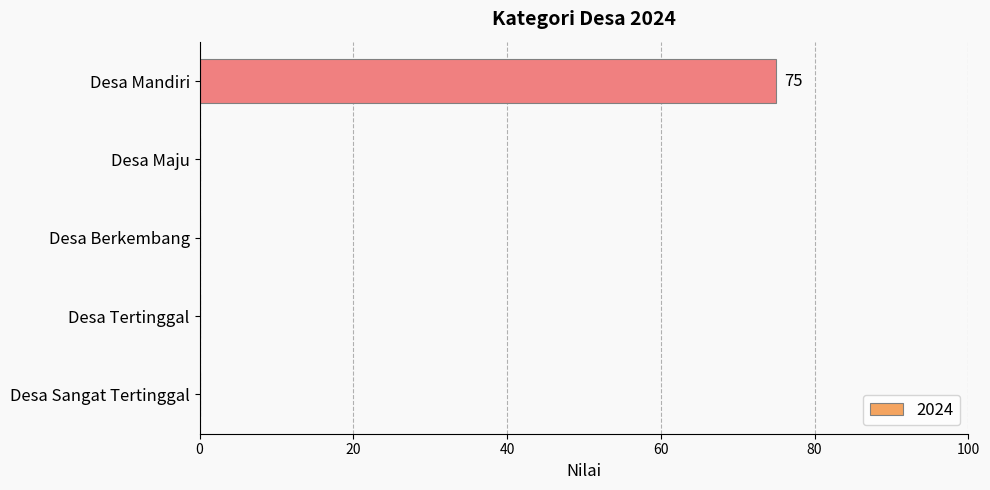

The chart shows a value of 0 at Desa Sangat Tertinggal. True or false?

True